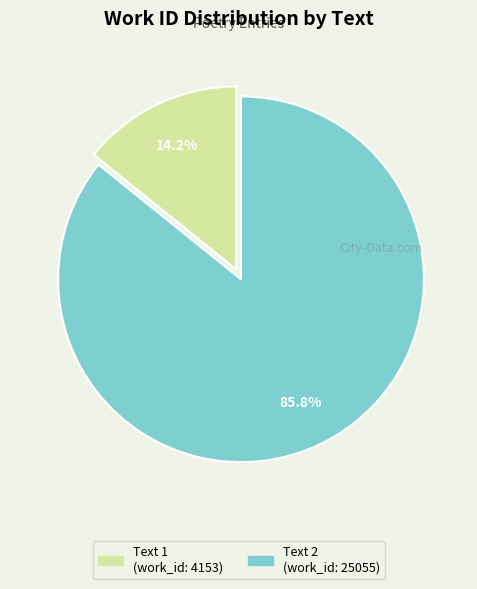

Approximately how many times larger is the value at Text 2 (work_id: 25055) compared to Text 1 (work_id: 4153)?

6.0